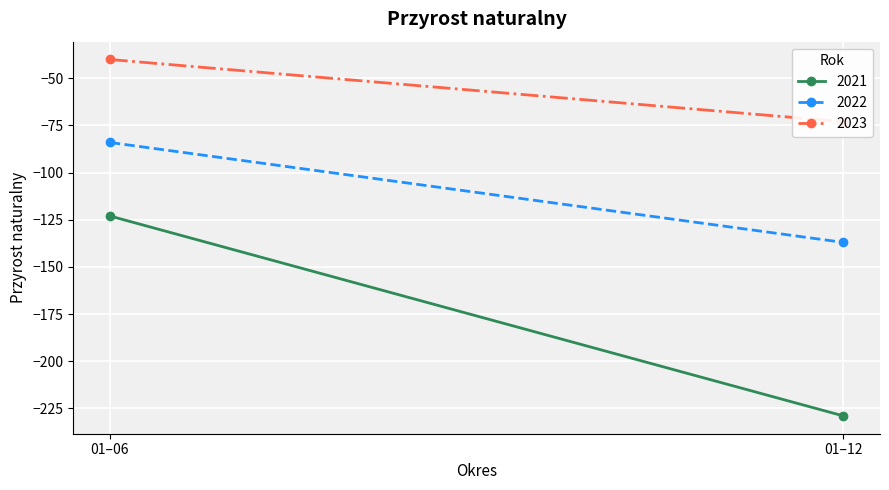

How many lines are shown in the chart?

3